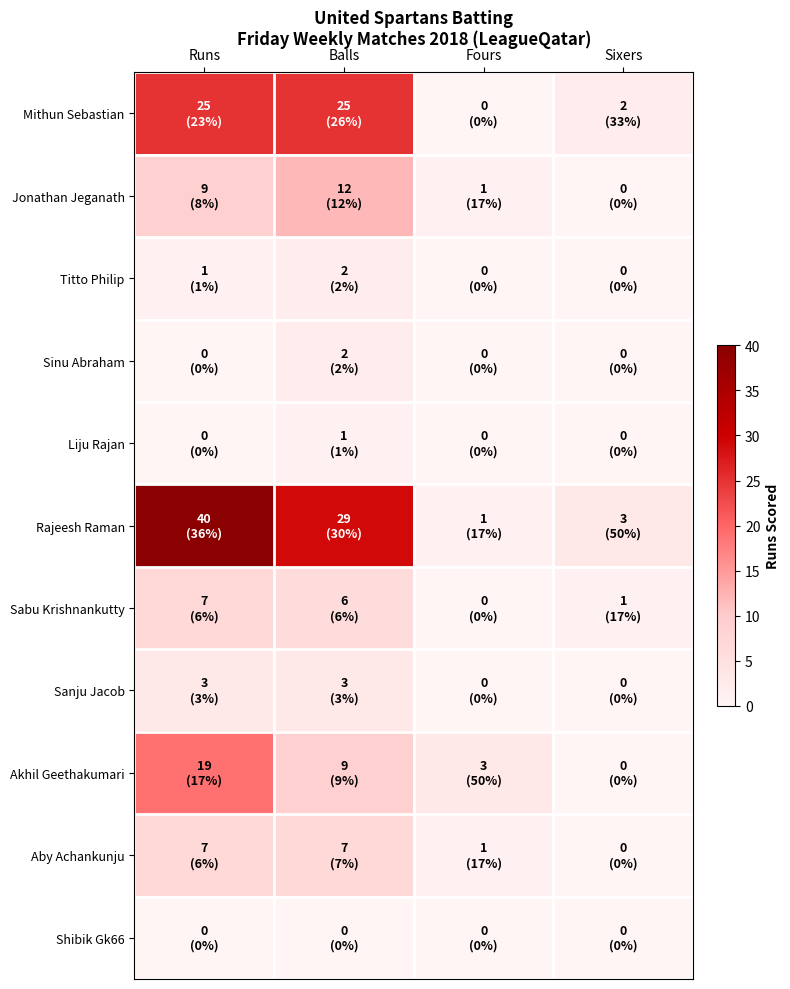

Which series has the largest range (max minus min)?

Rajeesh Raman